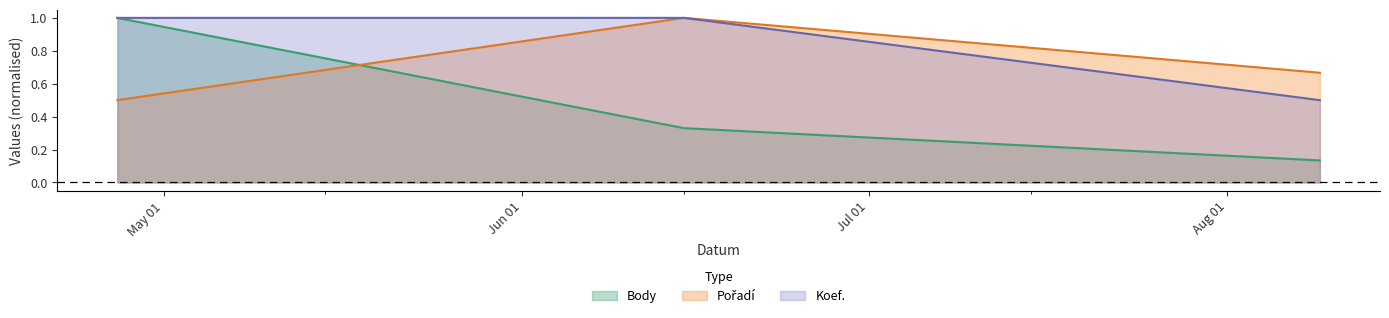

What is the label of the 3rd point from the left?

2013-08-09